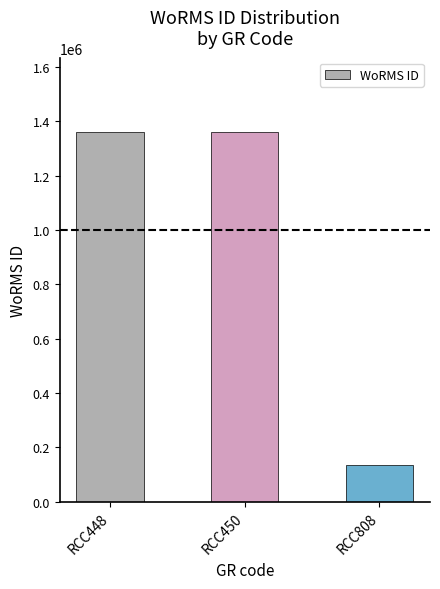

How many bars are there in total?

3